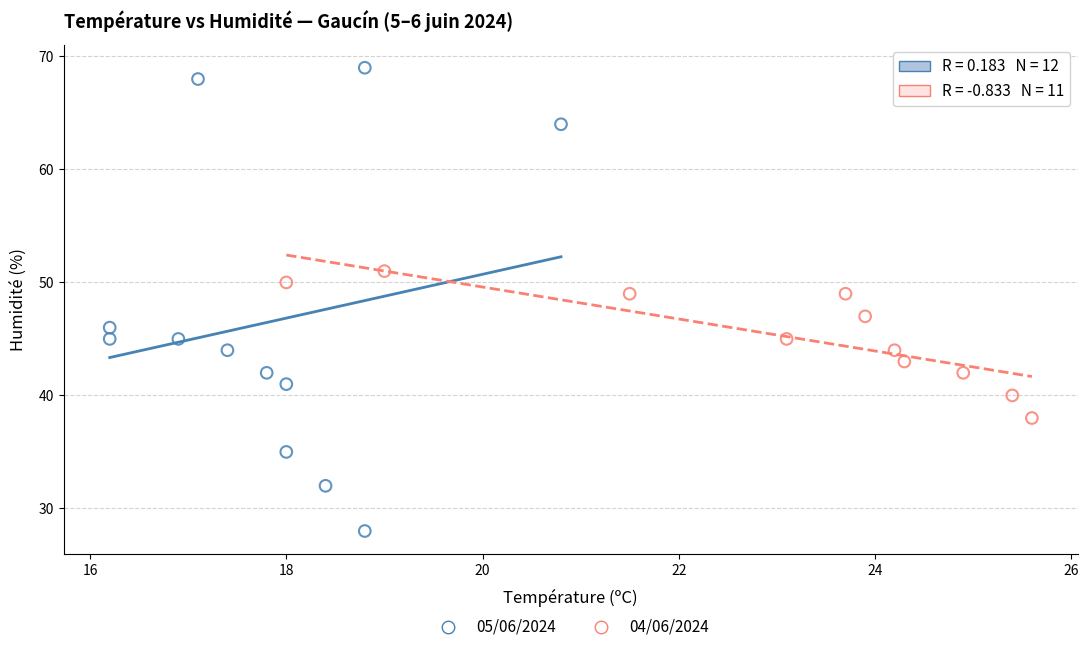

Which series contains the lowest Y value?

05/06/2024